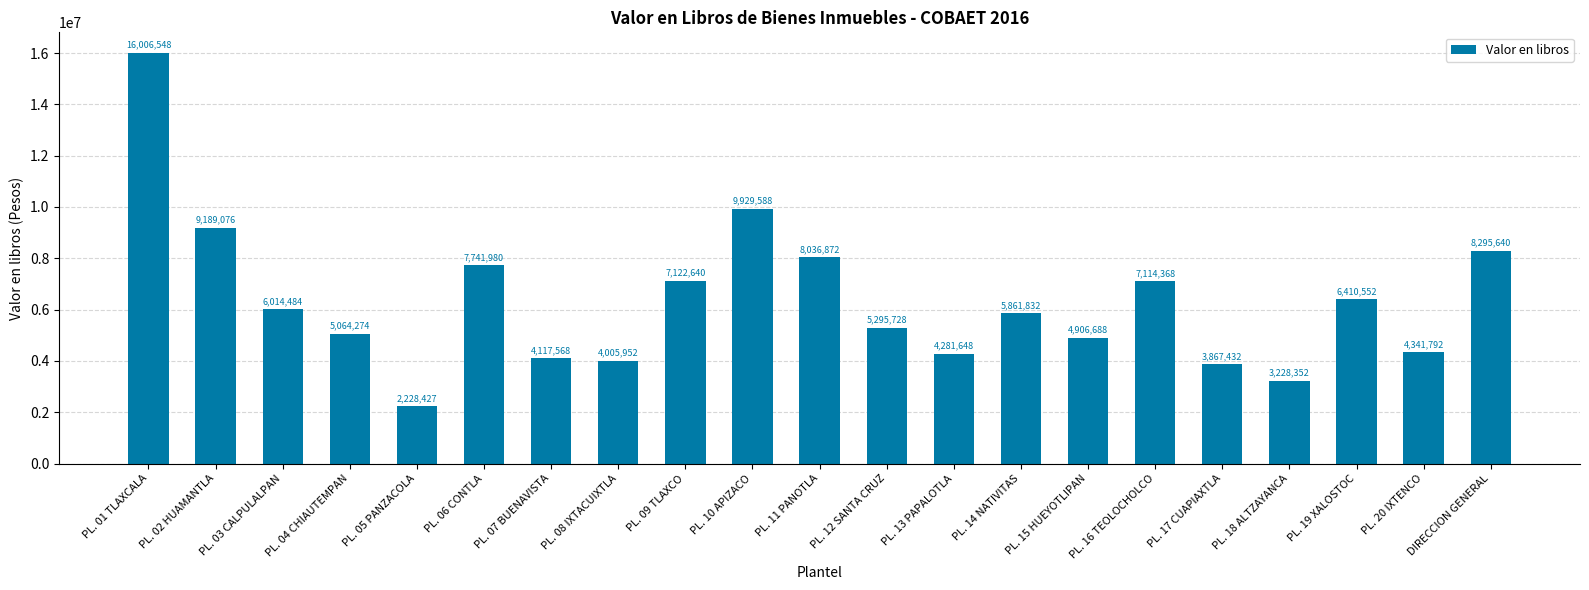

Count the number of categories in the chart.

21